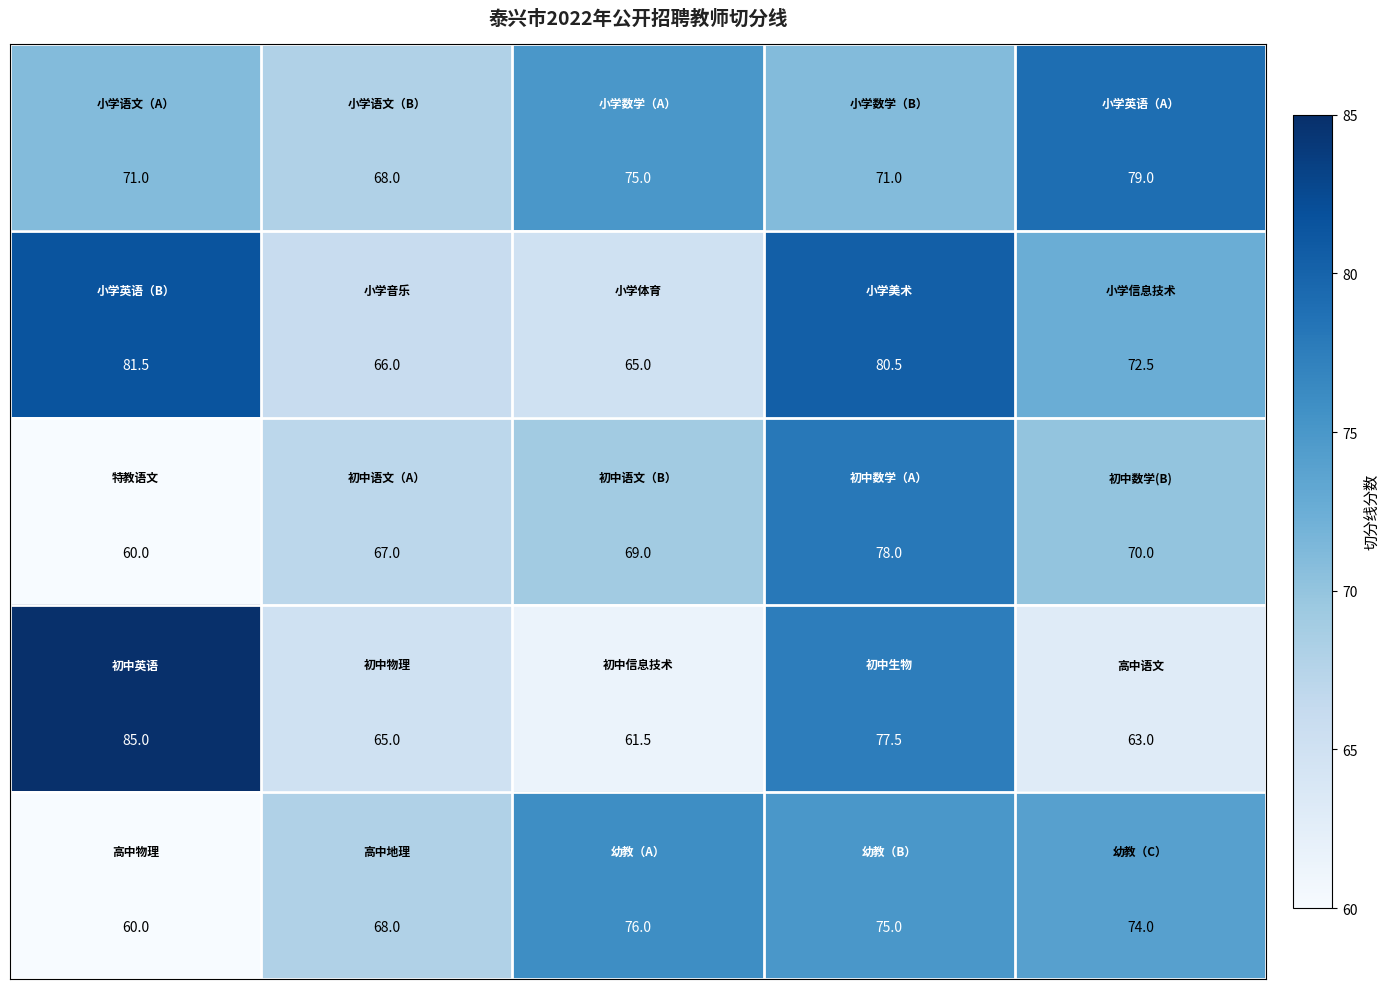

At how many categories does at least one series exceed 73?

4